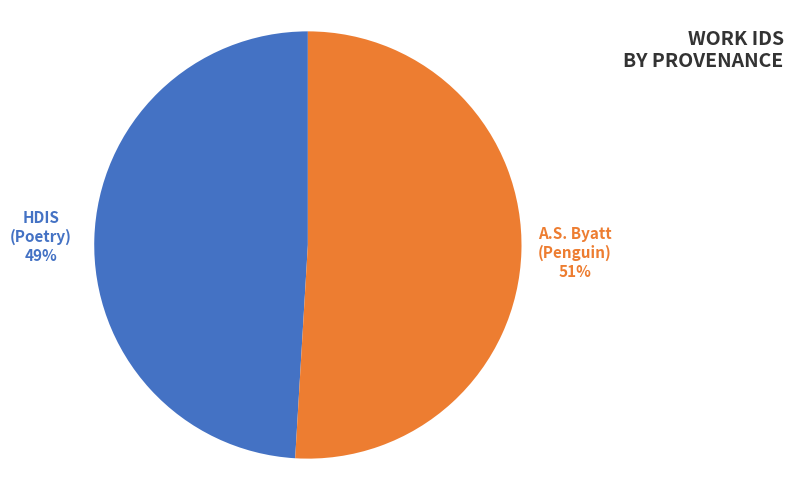

Is there any slice that represents more than half of the pie?

Yes